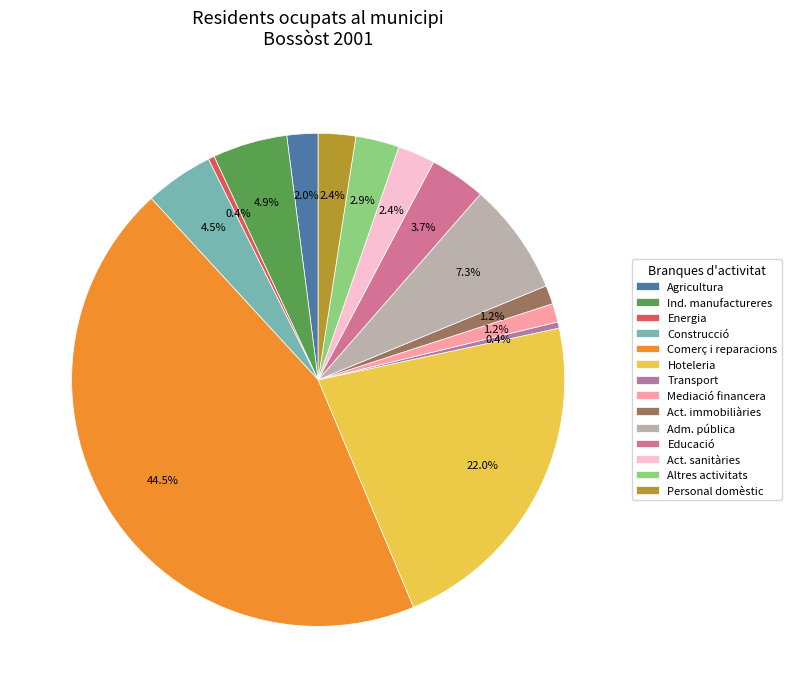

Count the number of slices in the pie.

14